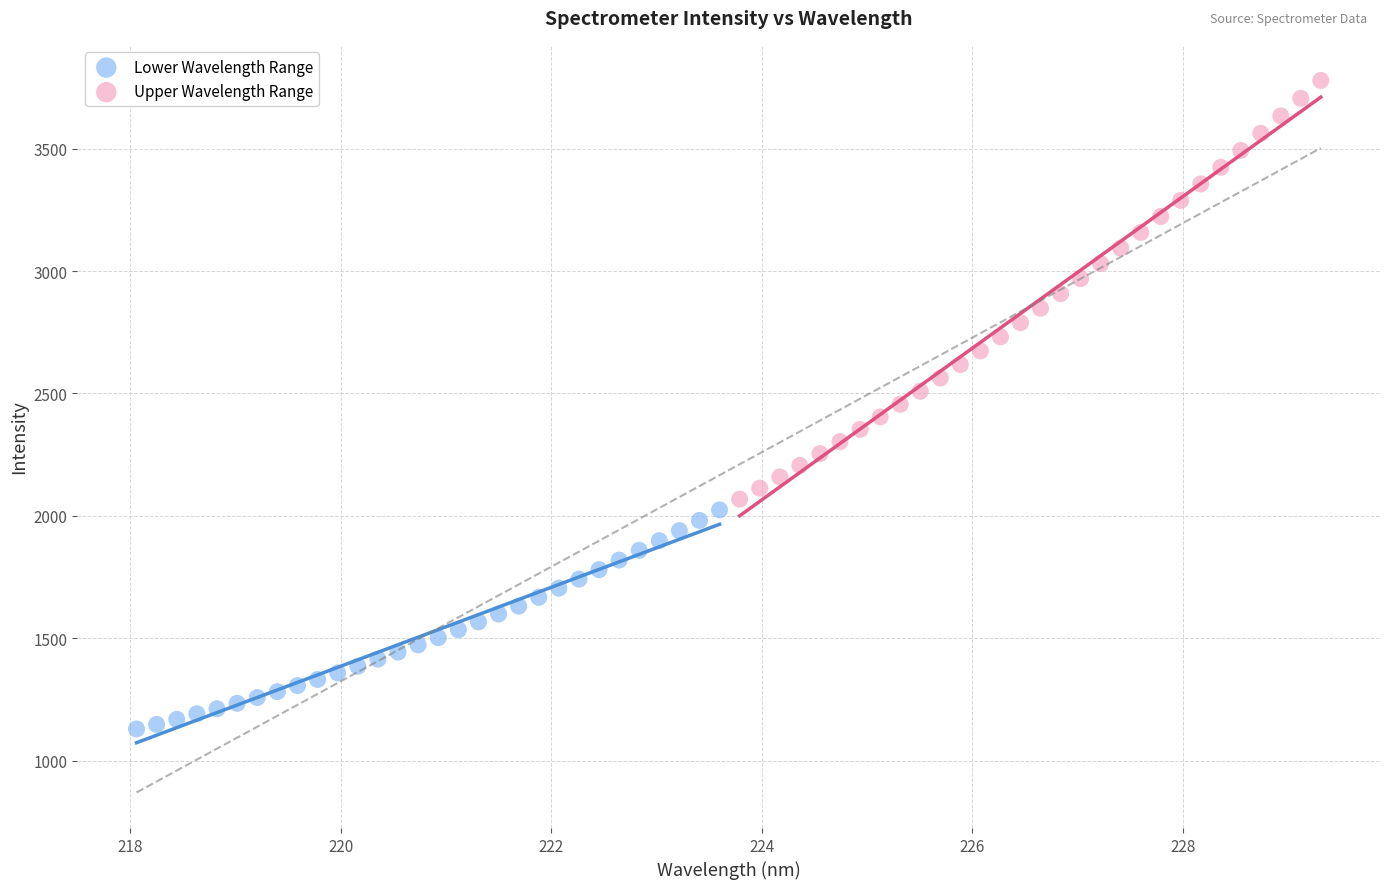

Which series has the widest spread of Y values?

Upper Wavelength Range